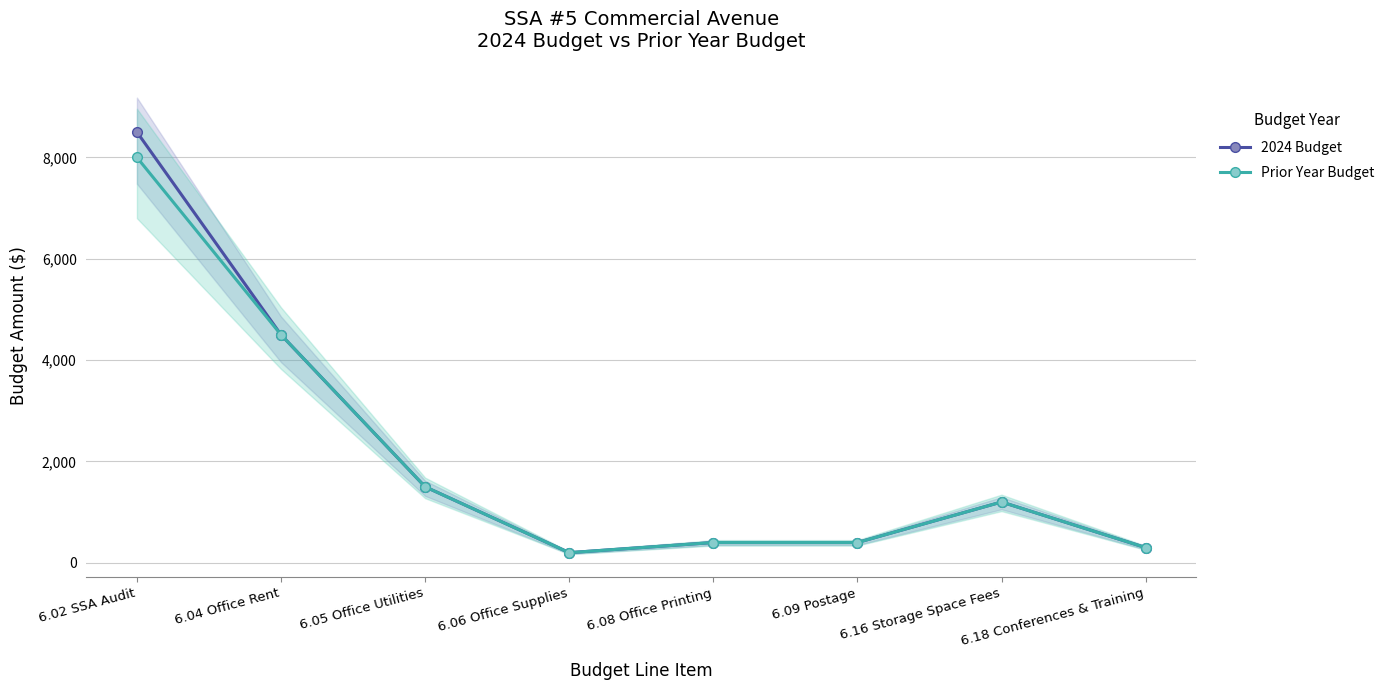

Which has a higher value, 6.18 Conferences & Training or 6.16 Storage Space Fees?

6.16 Storage Space Fees